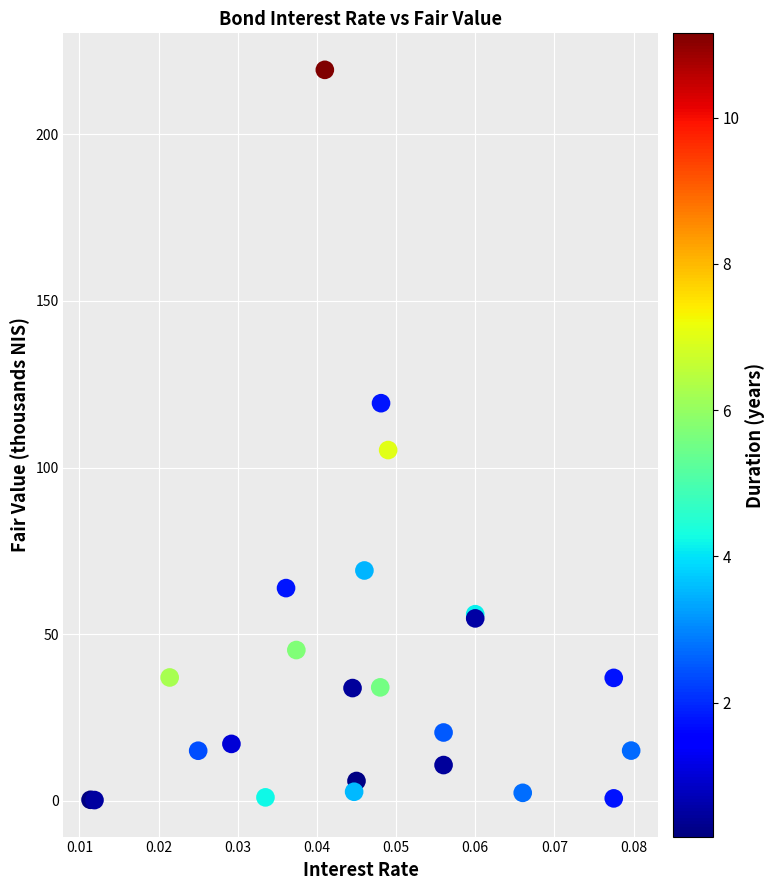

What Y value in the scatter plot is closest to 109?

105.3